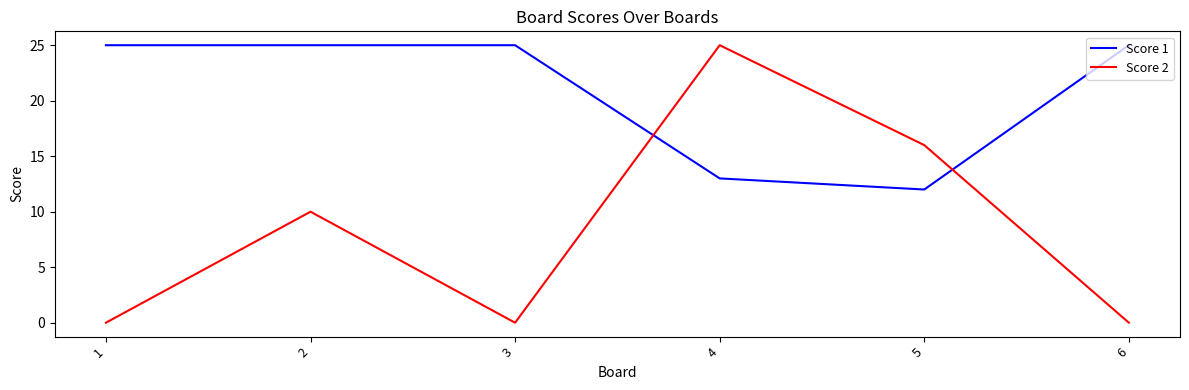

What is the sum of all Score 2 values?

51